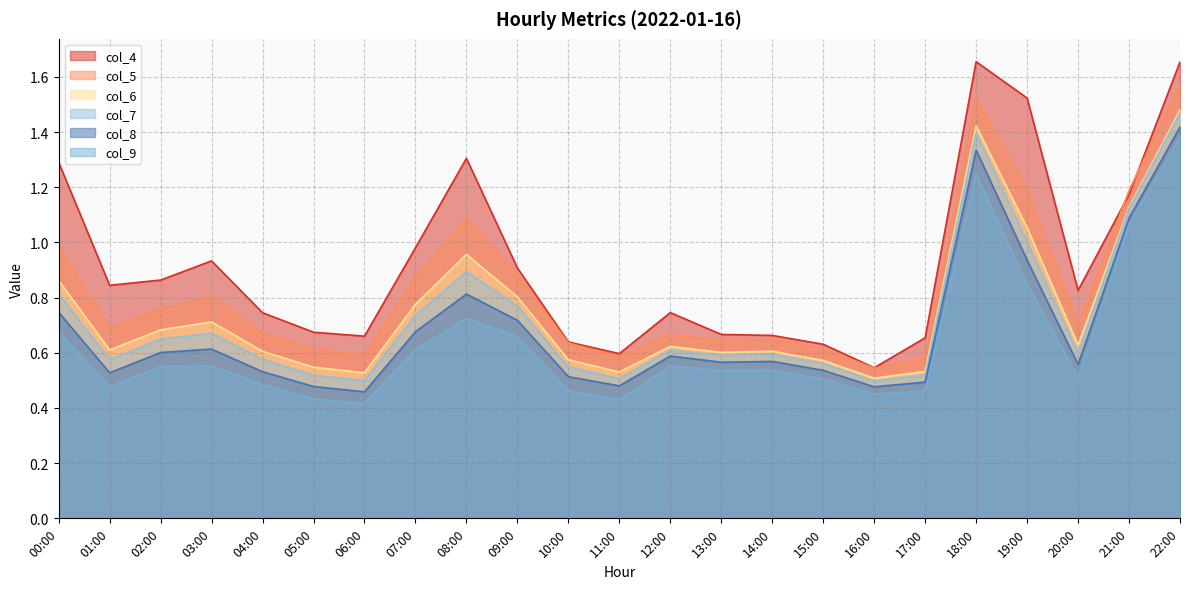

True or false: col_4 and col_8 cross at least once.

False